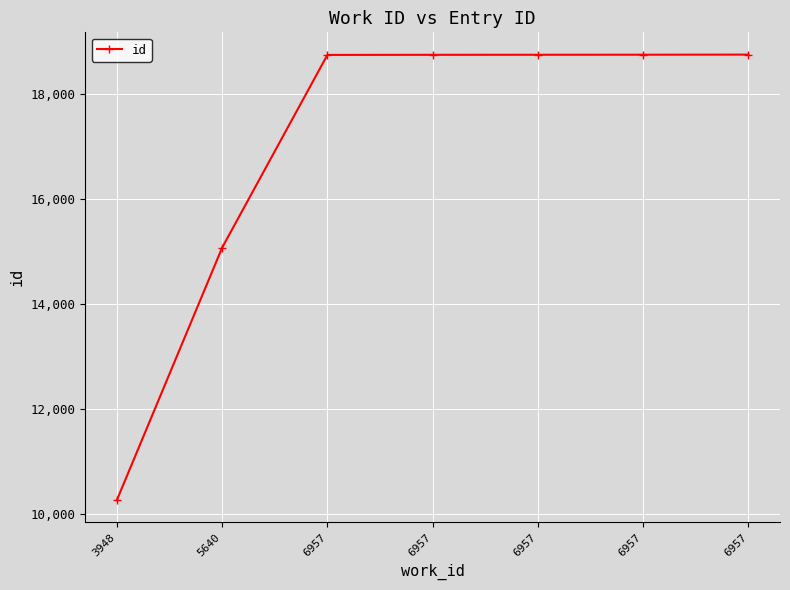

Does the chart have visible grid lines?

Yes